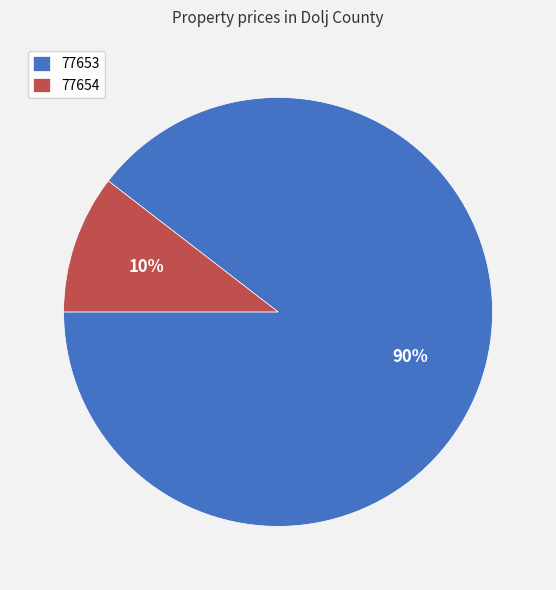

Which slice represents more than half of the pie?

77653